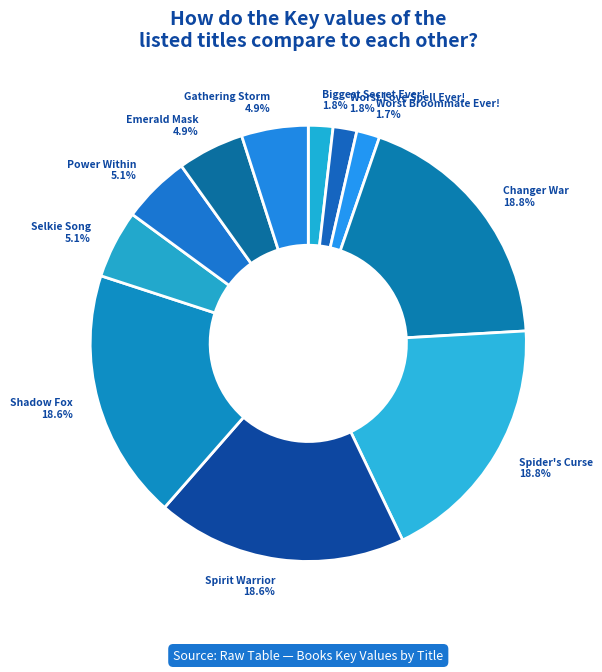

Do Spider's Curse and Gathering Storm together represent more than half of the pie?

No